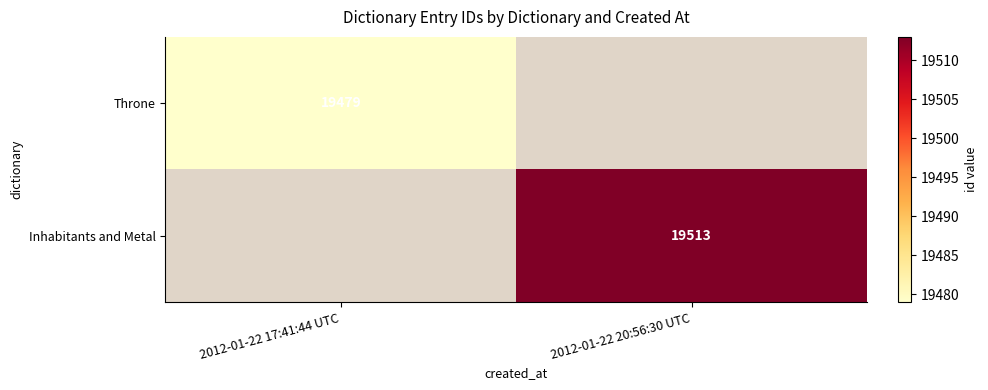

True or false: Throne has a value of 19479 at 2012-01-22 17:41:44 UTC.

True